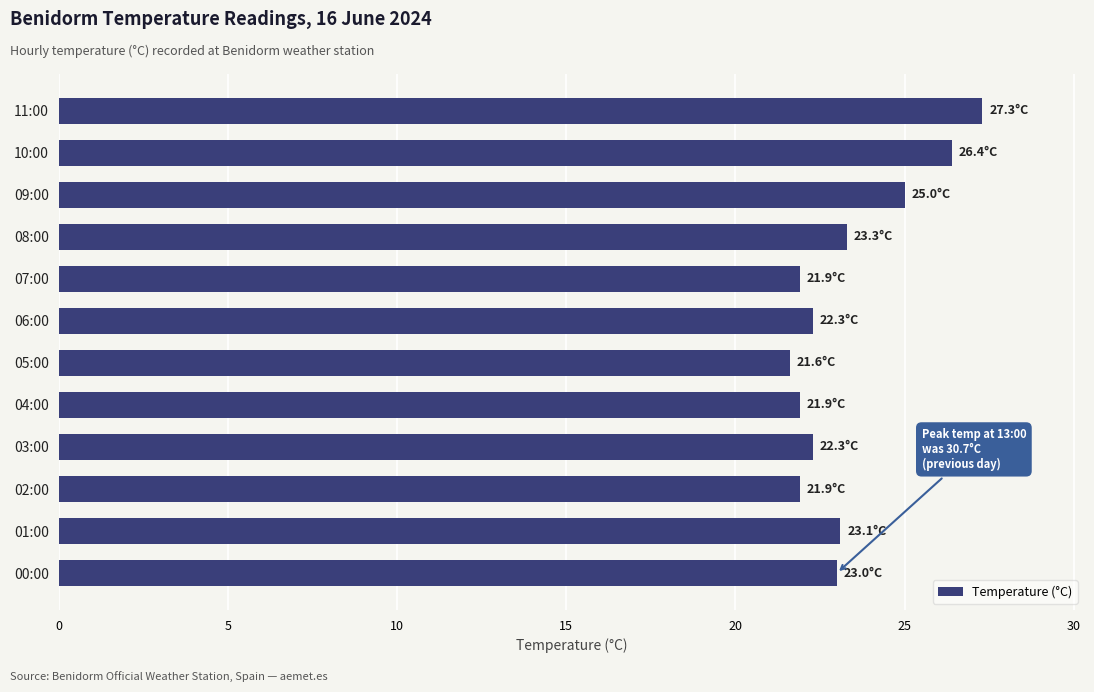

Which label corresponds to the smallest value in the chart?

05:00